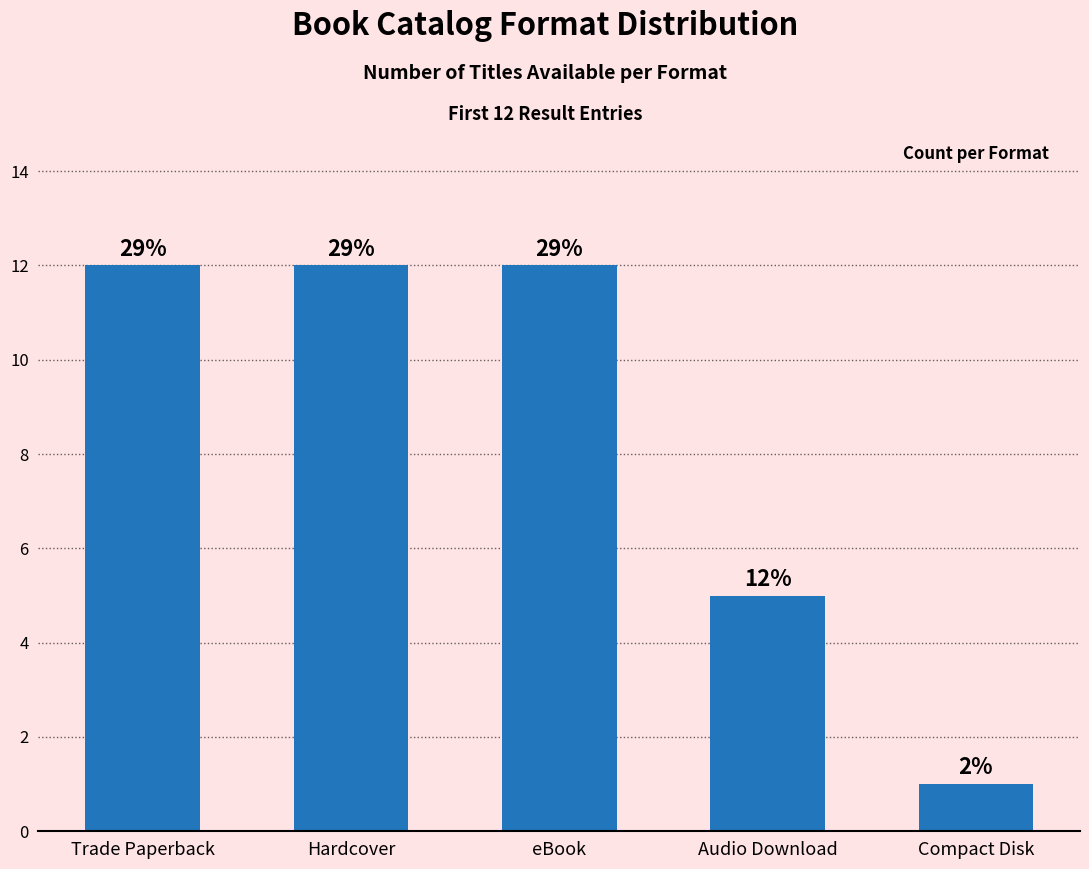

How many bars are there in total?

5